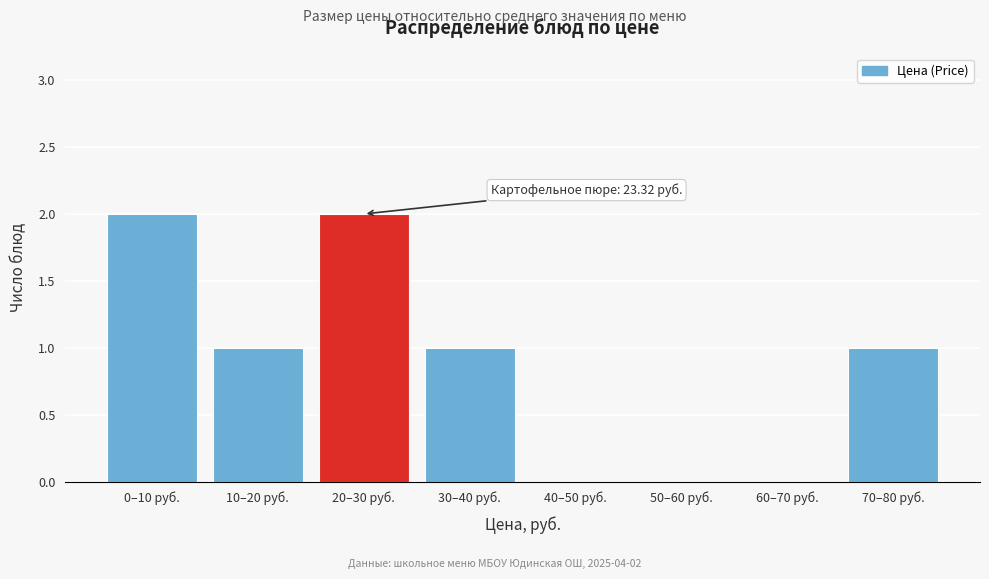

Reading left to right, extract all data points from this chart.

0–10 руб.=2	10–20 руб.=1	20–30 руб.=2	30–40 руб.=1	40–50 руб.=0	50–60 руб.=0	60–70 руб.=0	70–80 руб.=1